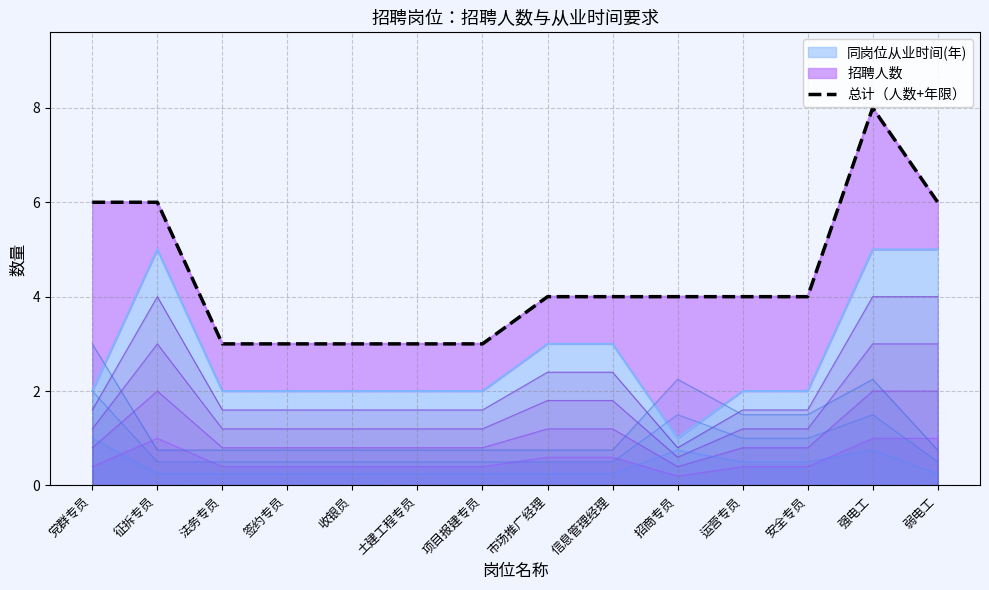

True or false: the data shows 3 at 法务专员.

True